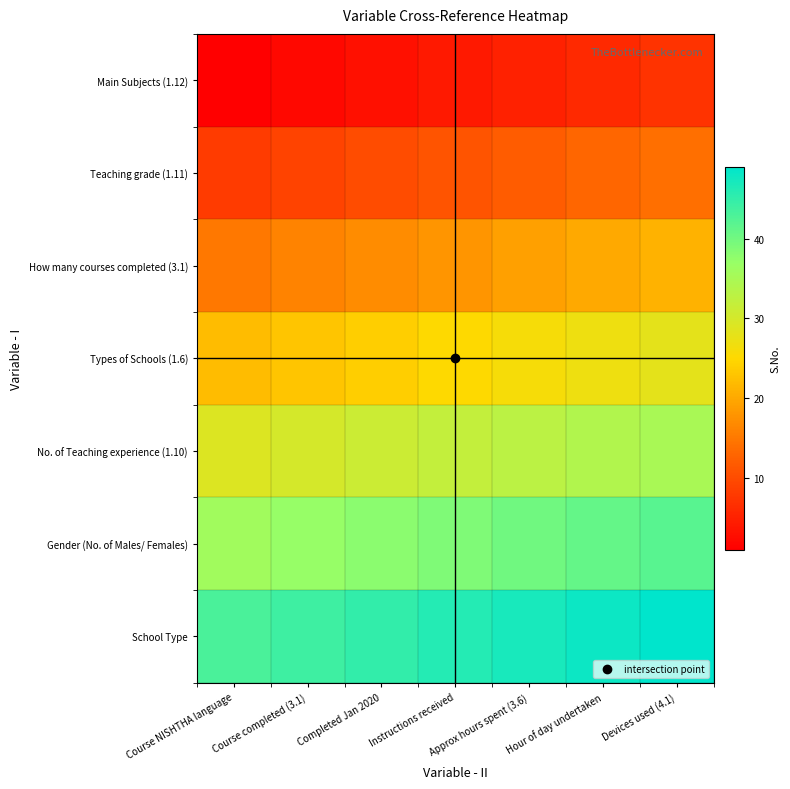

Which label corresponds to the smallest value in the chart?

Course NISHTHA language